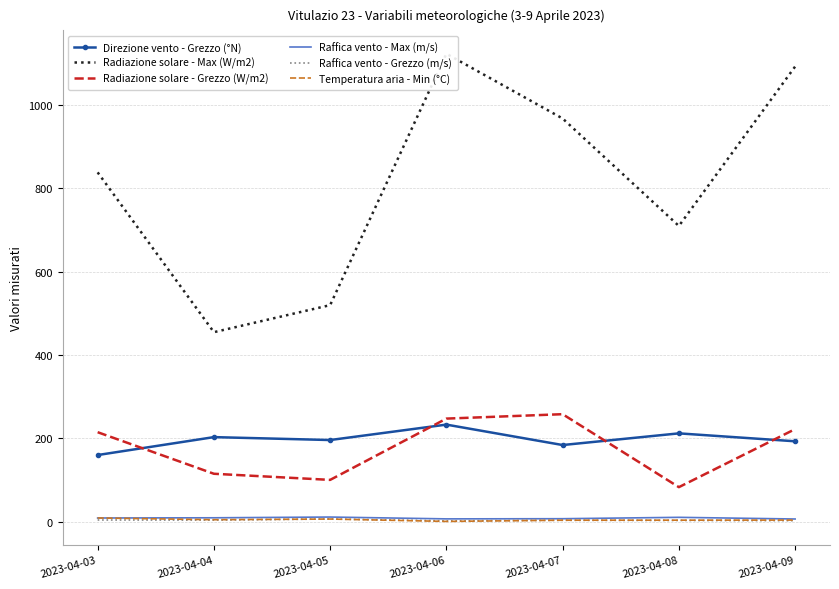

The Raffica vento - Grezzo (m/s) series shows 3.1 at 2023-04-06. True or false?

False